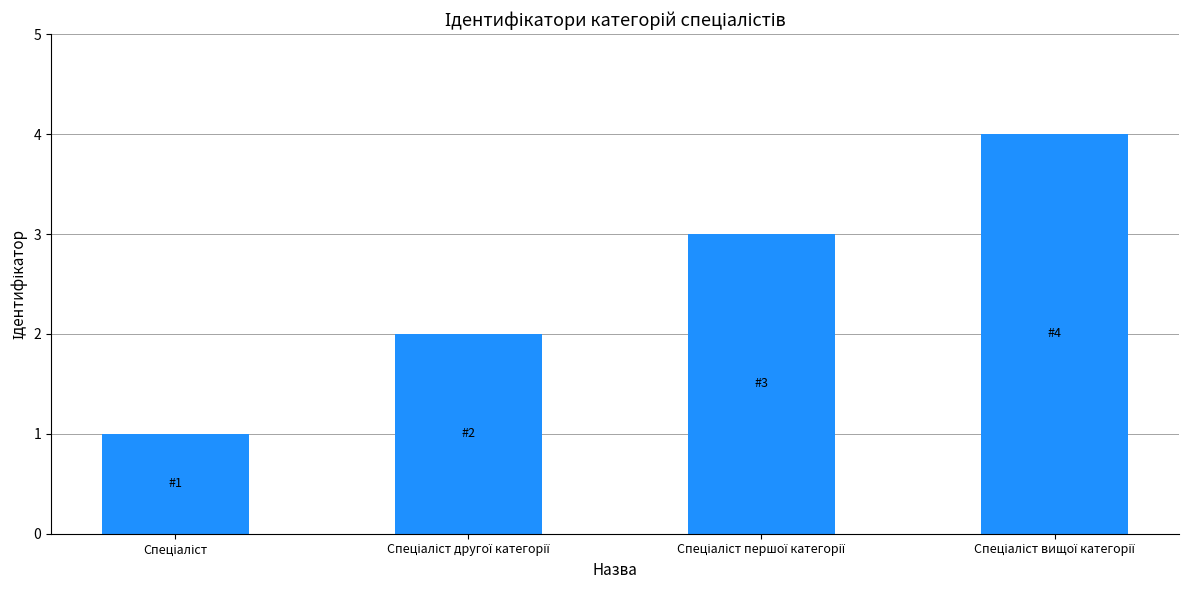

How many series are shown in this chart?

1